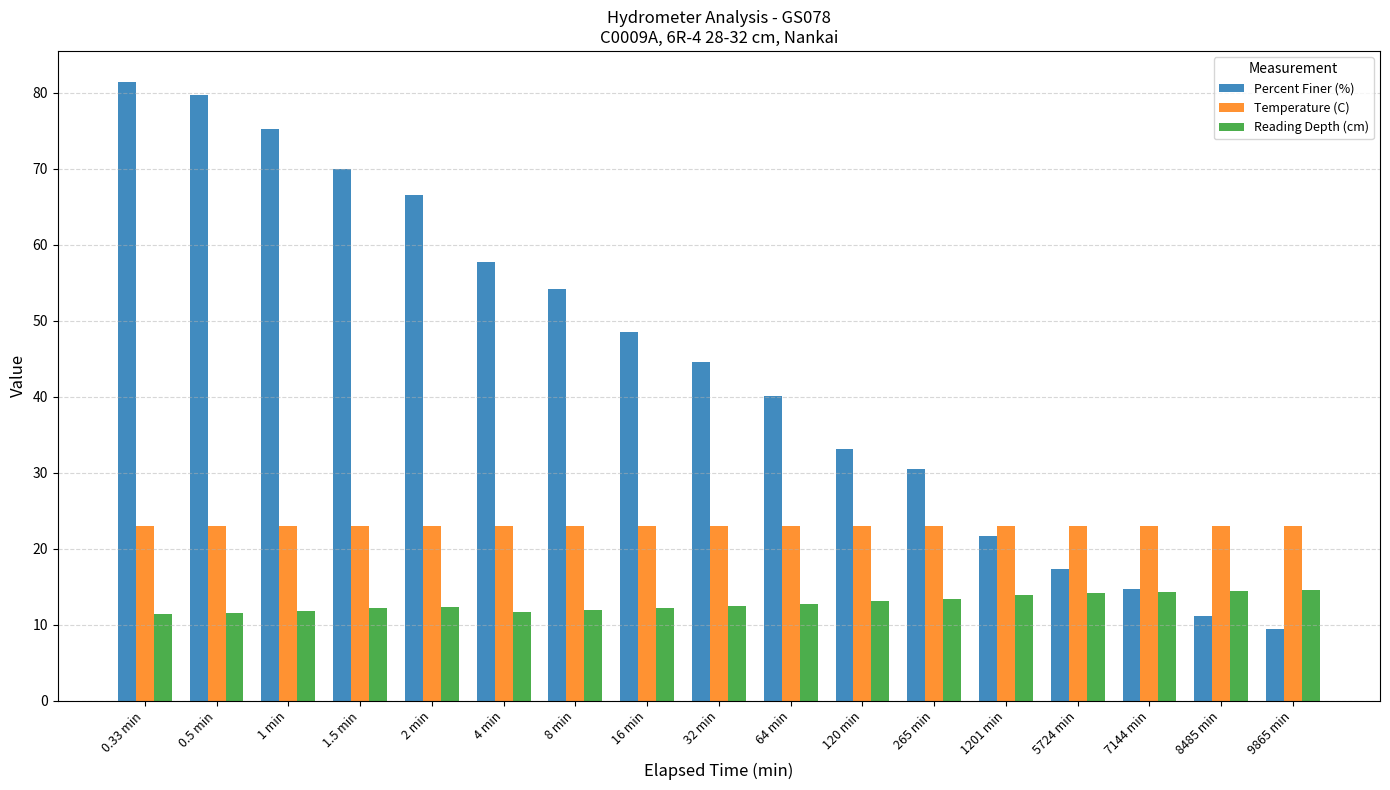

What is the label of the 10th bar from the right?

16 min